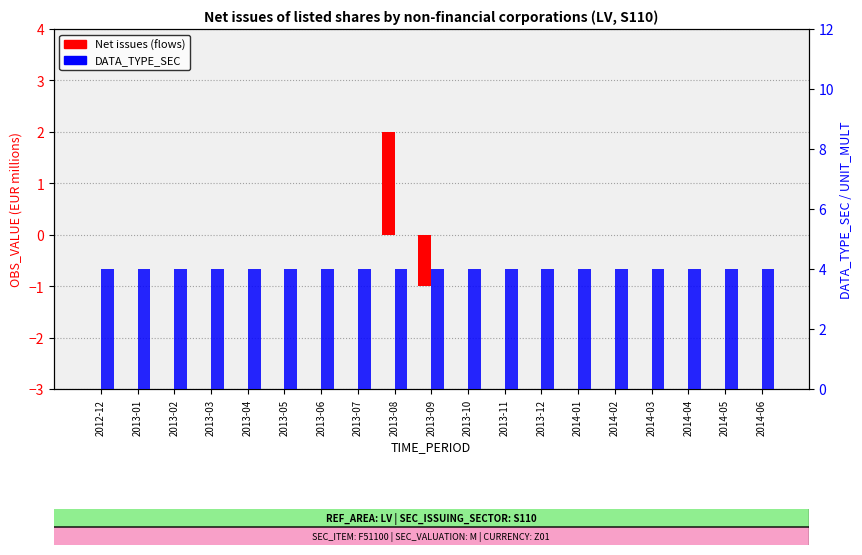

How many bars are there in total?

38